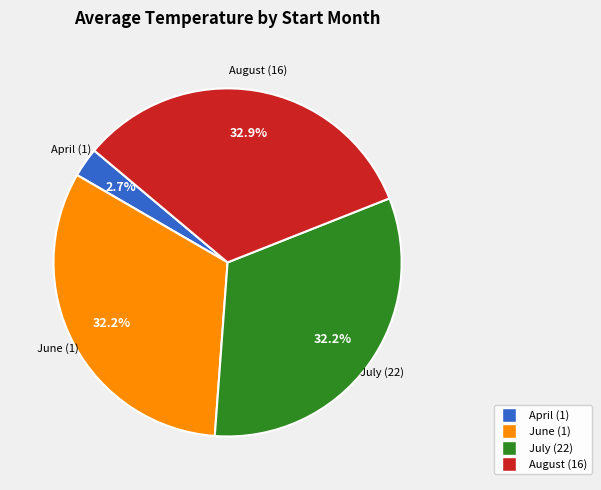

How much of the chart is everything except April (1)?

97.3%